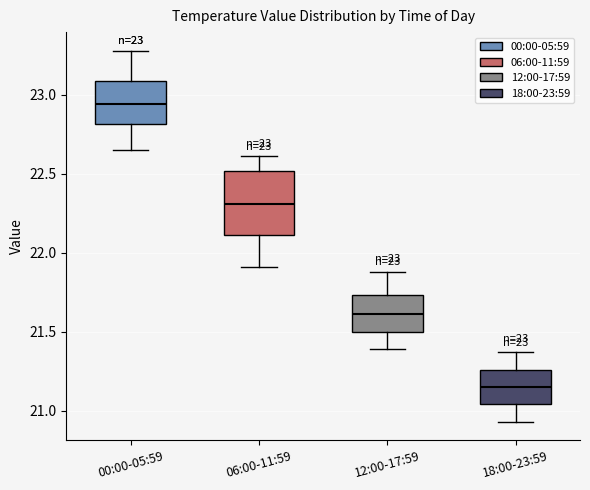

Which box's median line is the lowest?

18:00-23:59